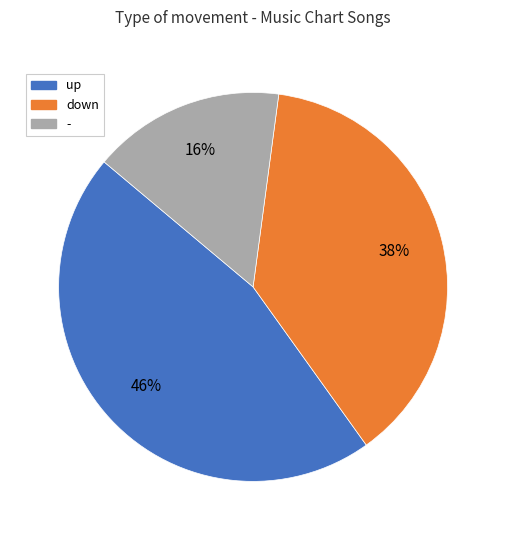

Rank the categories by value from lowest to highest.

-, down, up